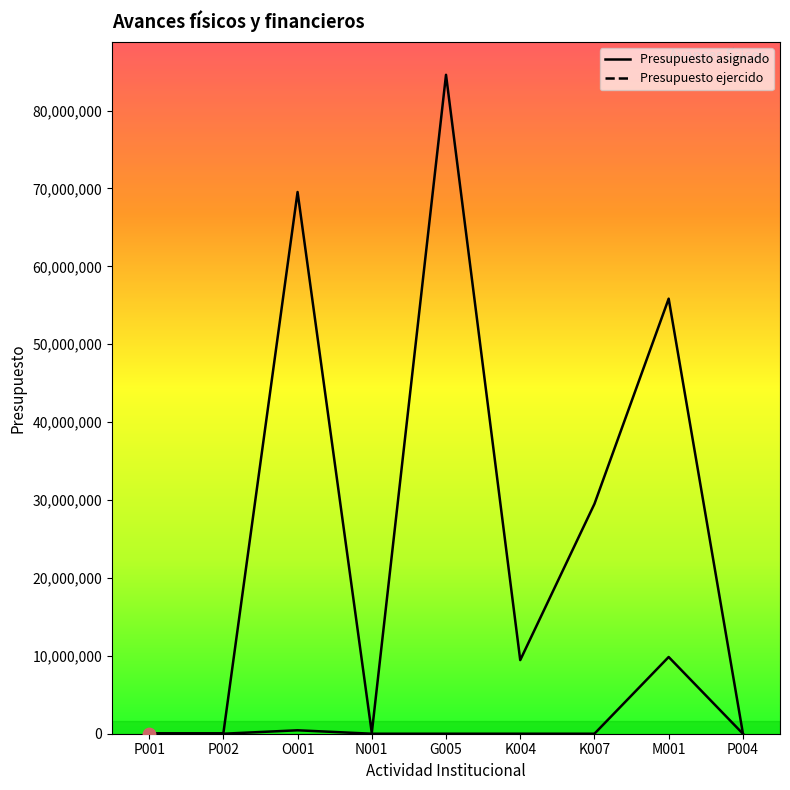

Is the value of Presupuesto asignado at G005 greater than the value of Presupuesto ejercido at G005?

Yes